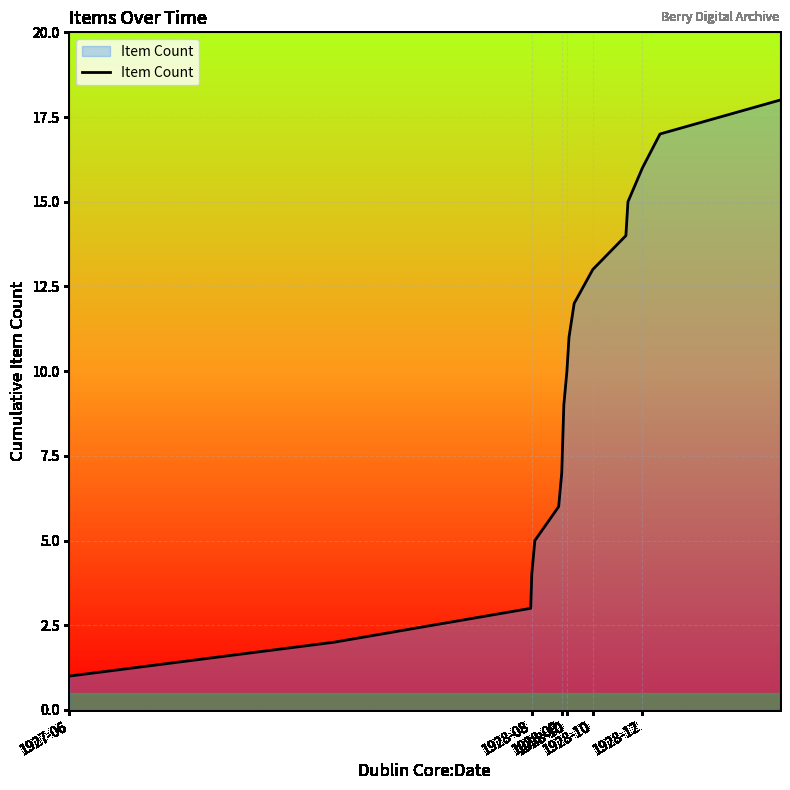

What is the maximum value shown in the chart?

18